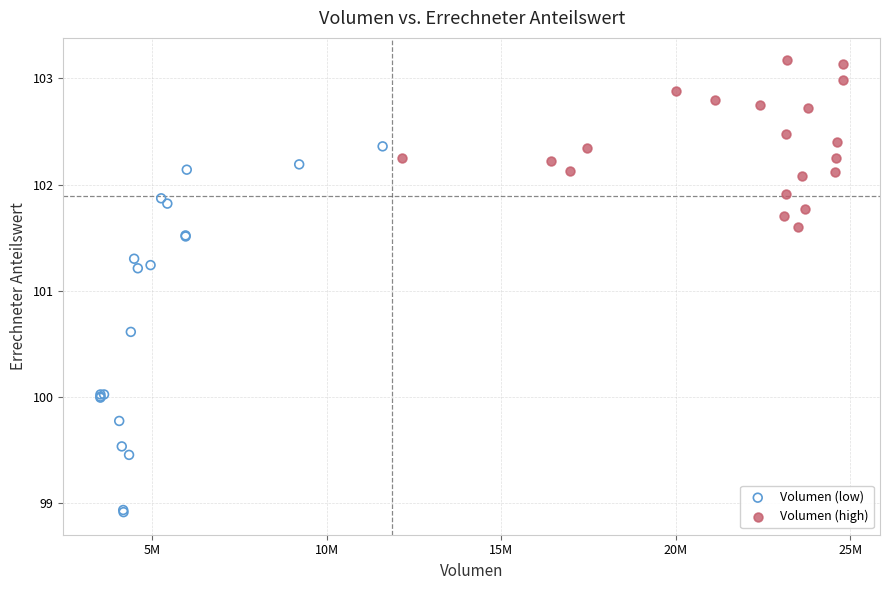

Which series contains the highest Y value?

Volumen (high)